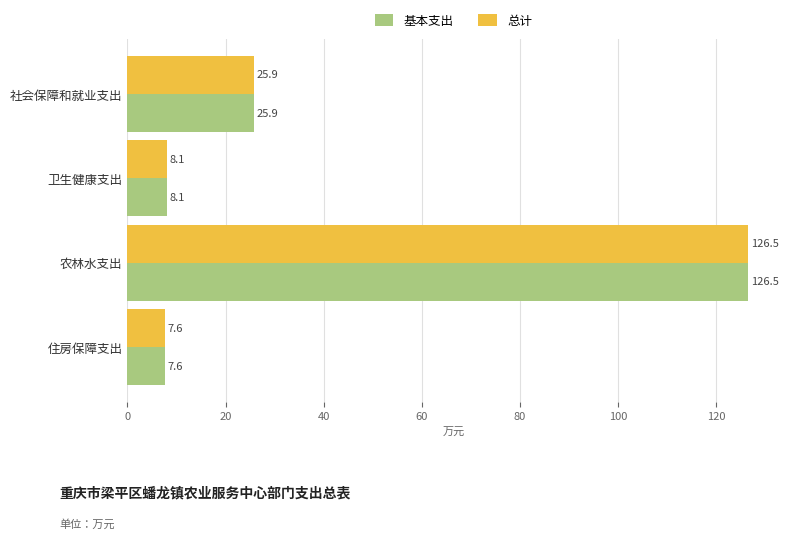

What is the difference between the second highest and second lowest values in the 基本支出 series?

17.8